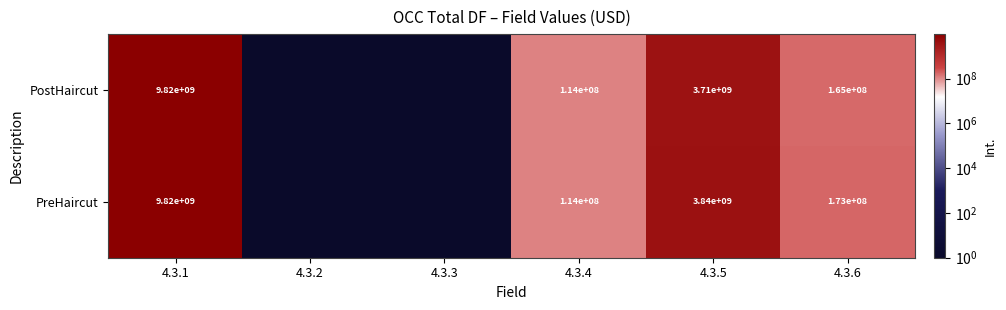

What is the maximum value shown in the chart?

9825000000